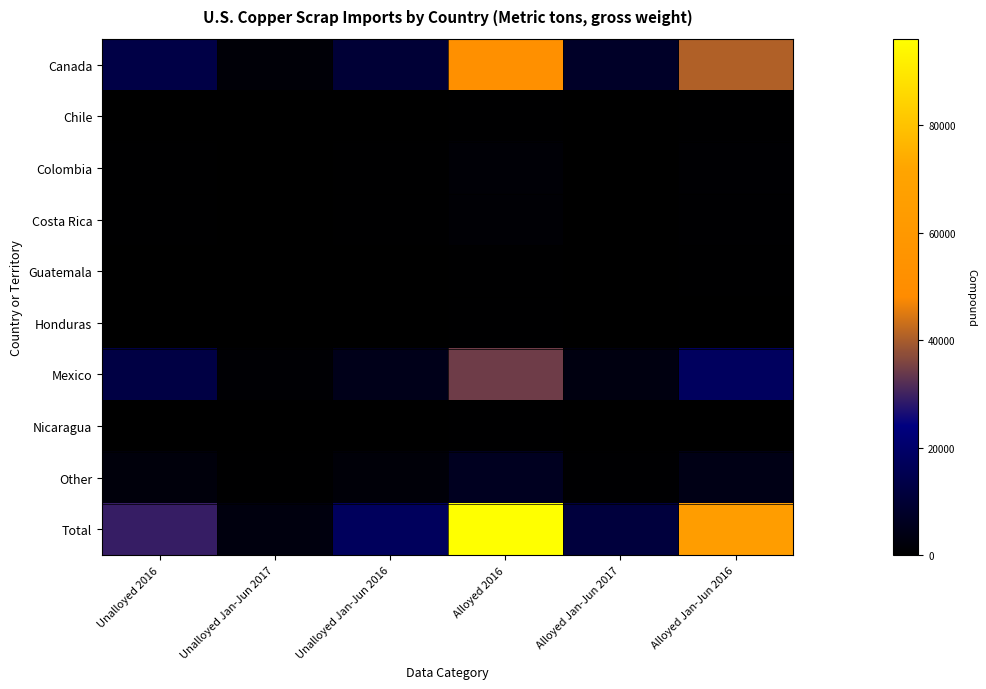

Reading left to right, what are all the values shown in this chart?

Canada: Unalloyed 2016=13300	Unalloyed Jan-Jun 2017=1360	Unalloyed Jan-Jun 2016=10300	Alloyed 2016=52200	Alloyed Jan-Jun 2017=7670	Alloyed Jan-Jun 2016=40700
Chile: Unalloyed 2016=41	Unalloyed Jan-Jun 2017=0	Unalloyed Jan-Jun 2016=18	Alloyed 2016=211	Alloyed Jan-Jun 2017=37	Alloyed Jan-Jun 2016=208
Colombia: Unalloyed 2016=259	Unalloyed Jan-Jun 2017=0	Unalloyed Jan-Jun 2016=245	Alloyed 2016=1180	Alloyed Jan-Jun 2017=158	Alloyed Jan-Jun 2016=701
Costa Rica: Unalloyed 2016=344	Unalloyed Jan-Jun 2017=58	Unalloyed Jan-Jun 2016=329	Alloyed 2016=1030	Alloyed Jan-Jun 2017=74	Alloyed Jan-Jun 2016=520
Guatemala: Unalloyed 2016=0	Unalloyed Jan-Jun 2017=0	Unalloyed Jan-Jun 2016=29	Alloyed 2016=326	Alloyed Jan-Jun 2017=76	Alloyed Jan-Jun 2016=194
Honduras: Unalloyed 2016=102	Unalloyed Jan-Jun 2017=0	Unalloyed Jan-Jun 2016=19	Alloyed 2016=357	Alloyed Jan-Jun 2017=26	Alloyed Jan-Jun 2016=163
Mexico: Unalloyed 2016=12900	Unalloyed Jan-Jun 2017=875	Unalloyed Jan-Jun 2016=4740	Alloyed 2016=34400	Alloyed Jan-Jun 2017=3060	Alloyed Jan-Jun 2016=17800
Nicaragua: Unalloyed 2016=0	Unalloyed Jan-Jun 2017=0	Unalloyed Jan-Jun 2016=0	Alloyed 2016=264	Alloyed Jan-Jun 2017=40	Alloyed Jan-Jun 2016=108
Other: Unalloyed 2016=2170	Unalloyed Jan-Jun 2017=364	Unalloyed Jan-Jun 2016=1640	Alloyed 2016=6180	Alloyed Jan-Jun 2017=426	Alloyed Jan-Jun 2016=4050
Total: Unalloyed 2016=29100	Unalloyed Jan-Jun 2017=2660	Unalloyed Jan-Jun 2016=17400	Alloyed 2016=96100	Alloyed Jan-Jun 2017=11600	Alloyed Jan-Jun 2016=64400